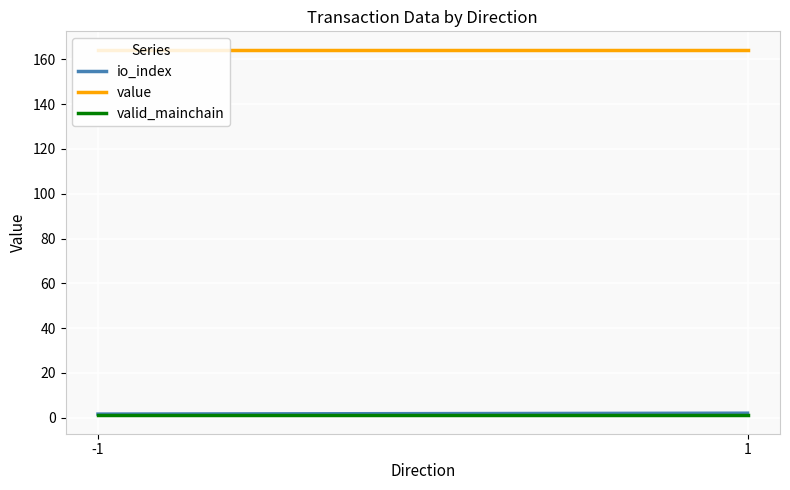

What is the approximate value of io_index at -1?

1.6